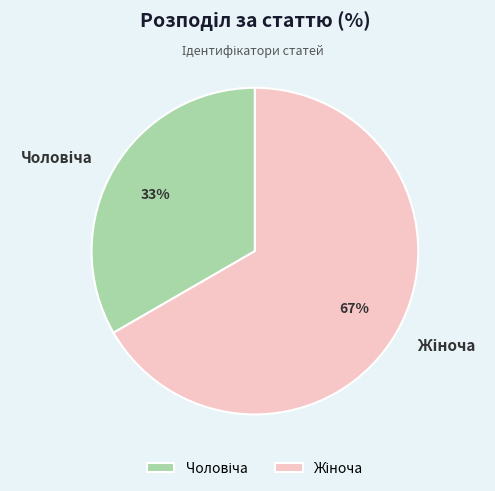

To the nearest percent, what is the average slice percentage?

50%